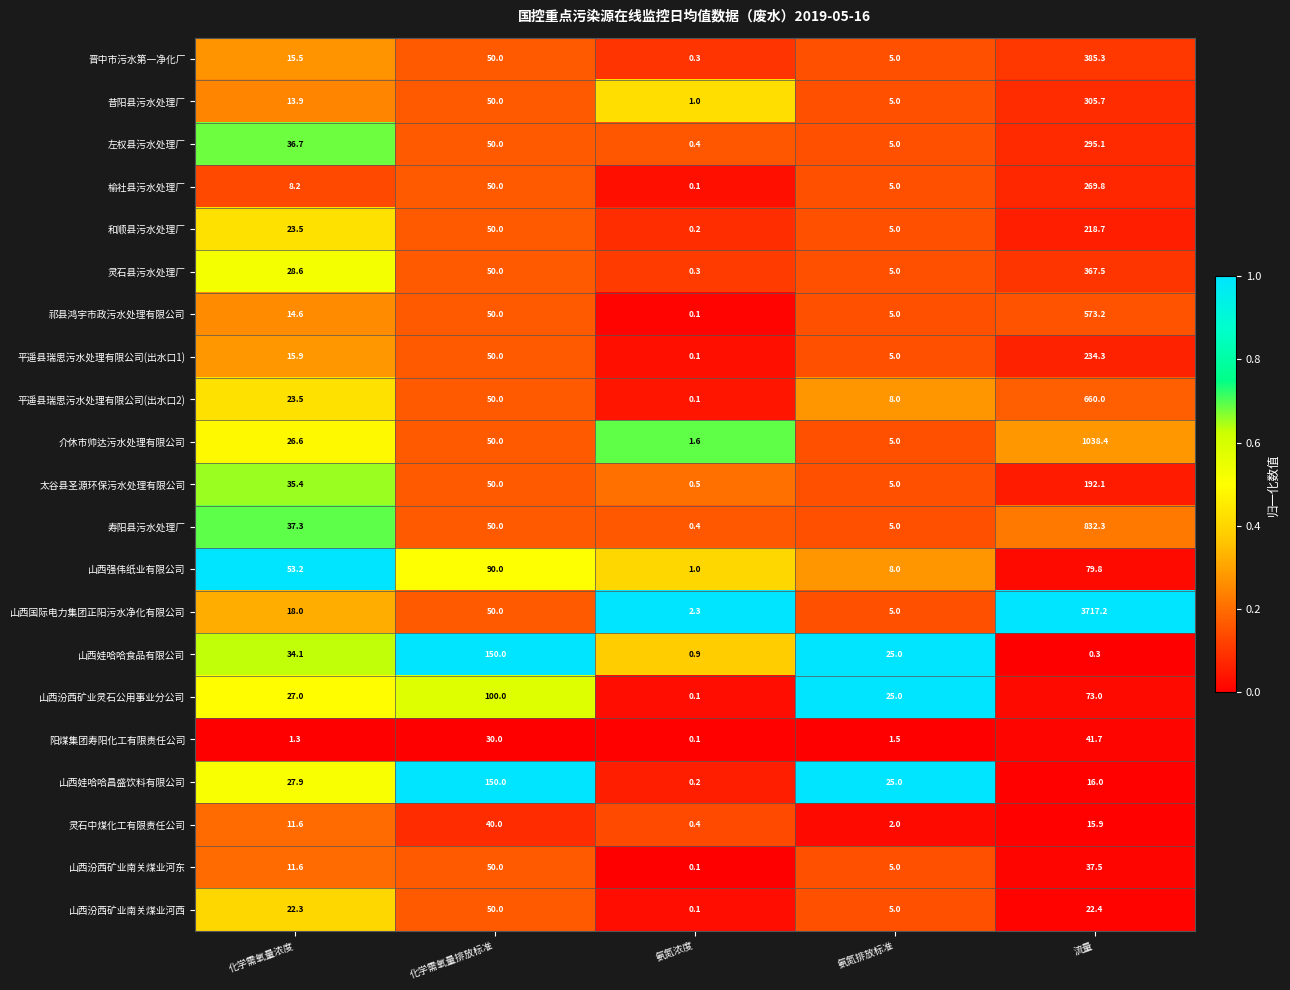

At which category is the sum across all series the highest?

流量